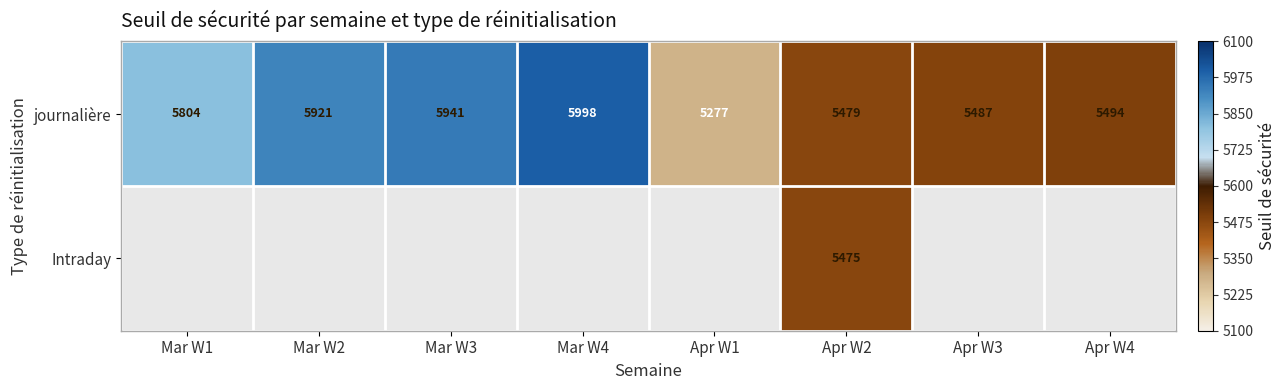

At which label does journalière reach its peak?

Mar W4